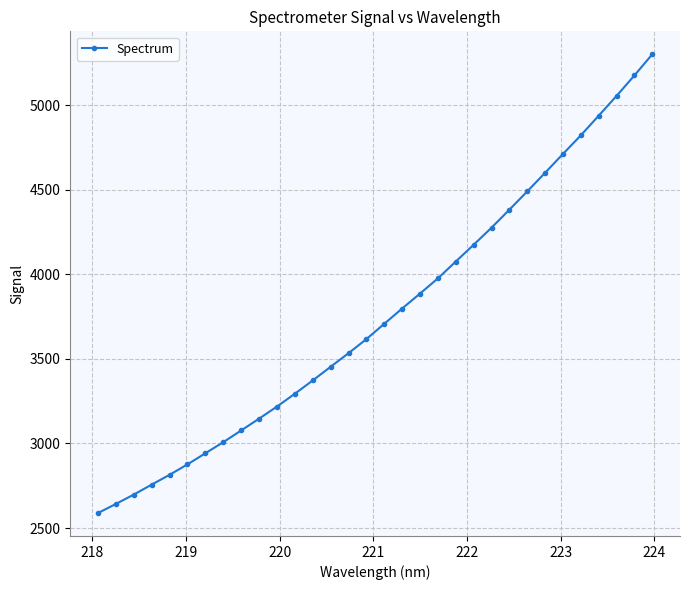

What is the value of the 14th point from the left?

3453.2